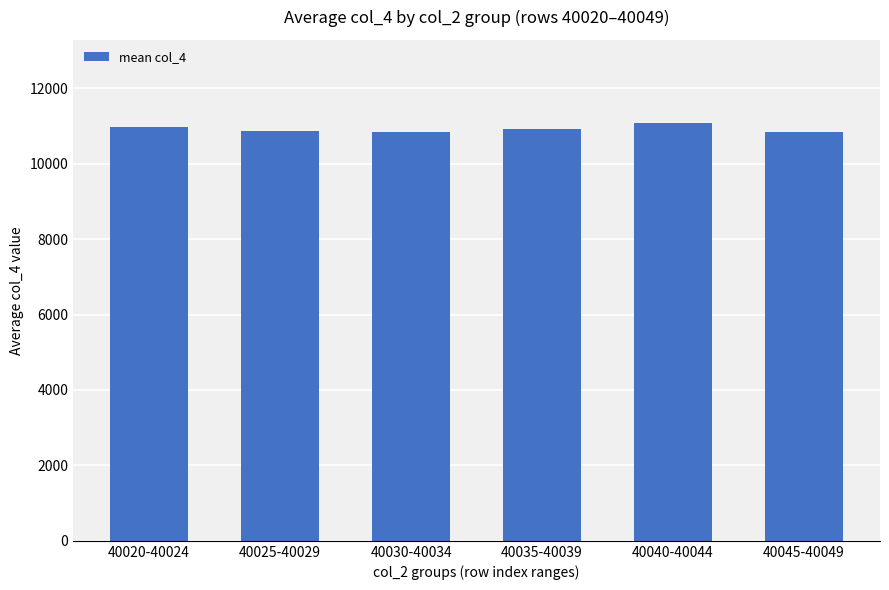

How many bars are there in total?

6